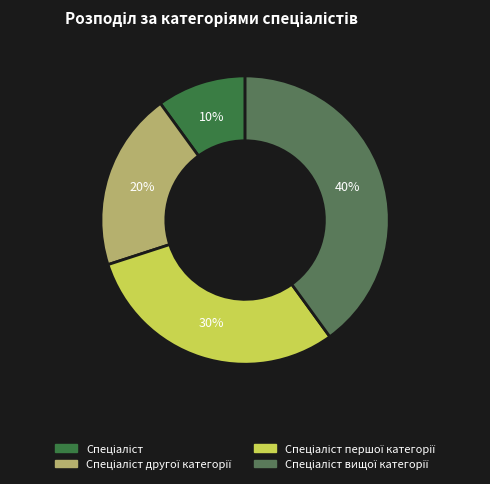

How many slices are in this pie chart?

4